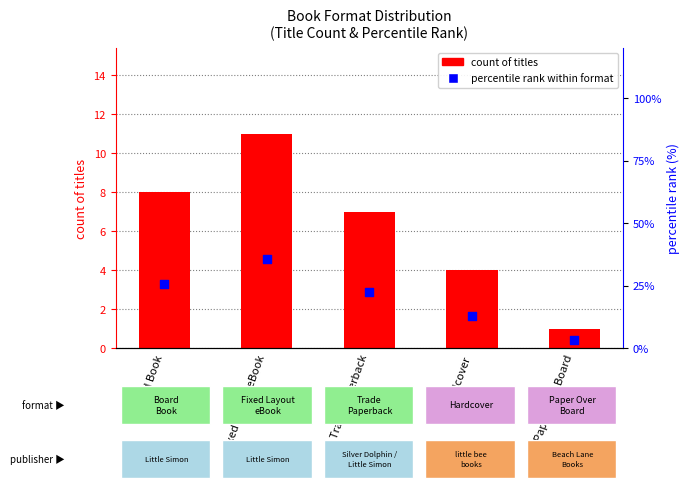

At which category is the sum across all series the highest?

Fixed Layout eBook